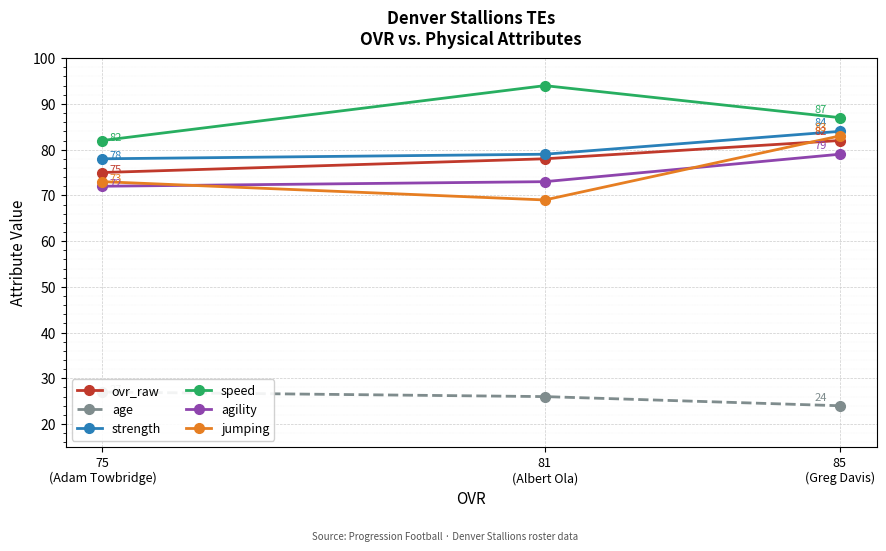

What is the lowest value of the ovr_raw series?

75